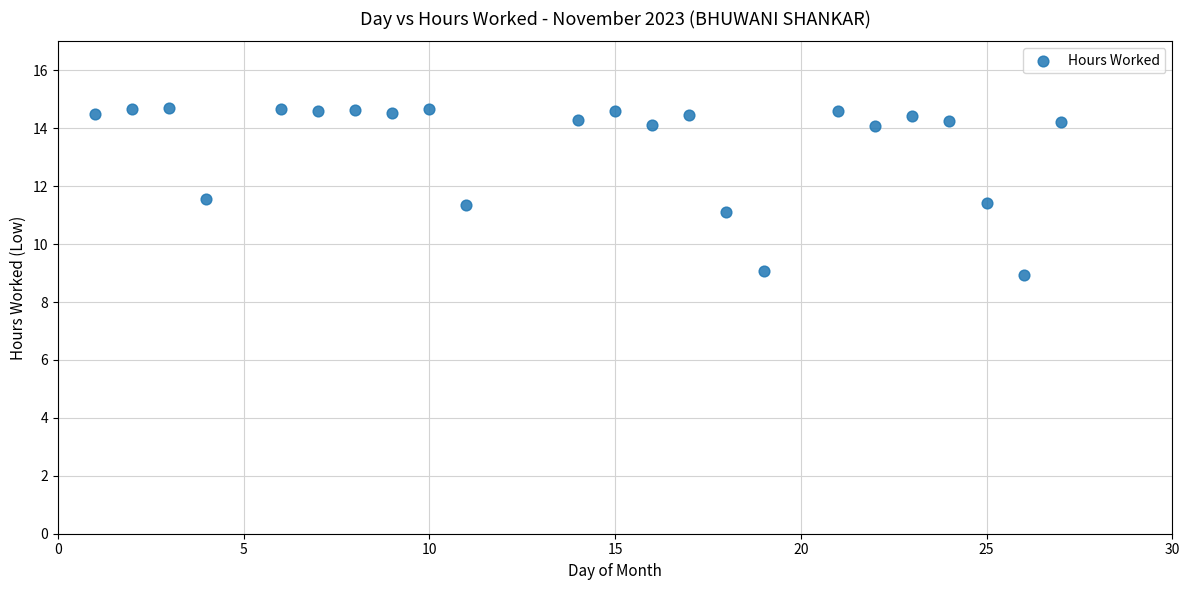

What is the range of Y values (max minus min)?

5.8